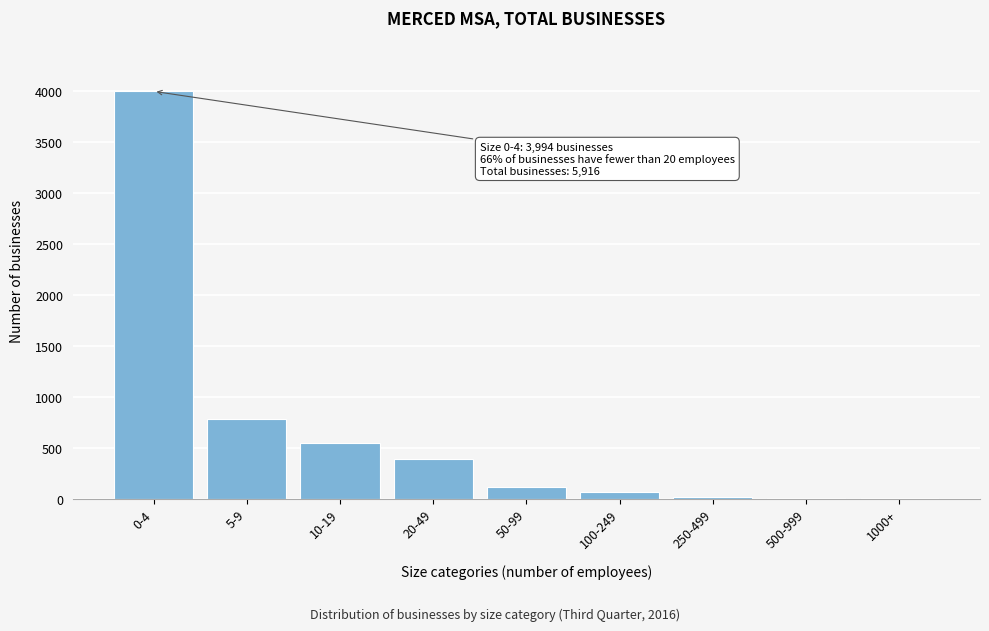

Which has a higher value, 50-99 or 5-9?

5-9